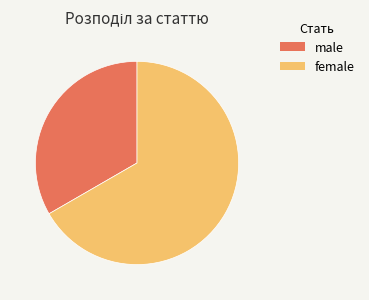

Is there any slice that represents more than half of the pie?

Yes